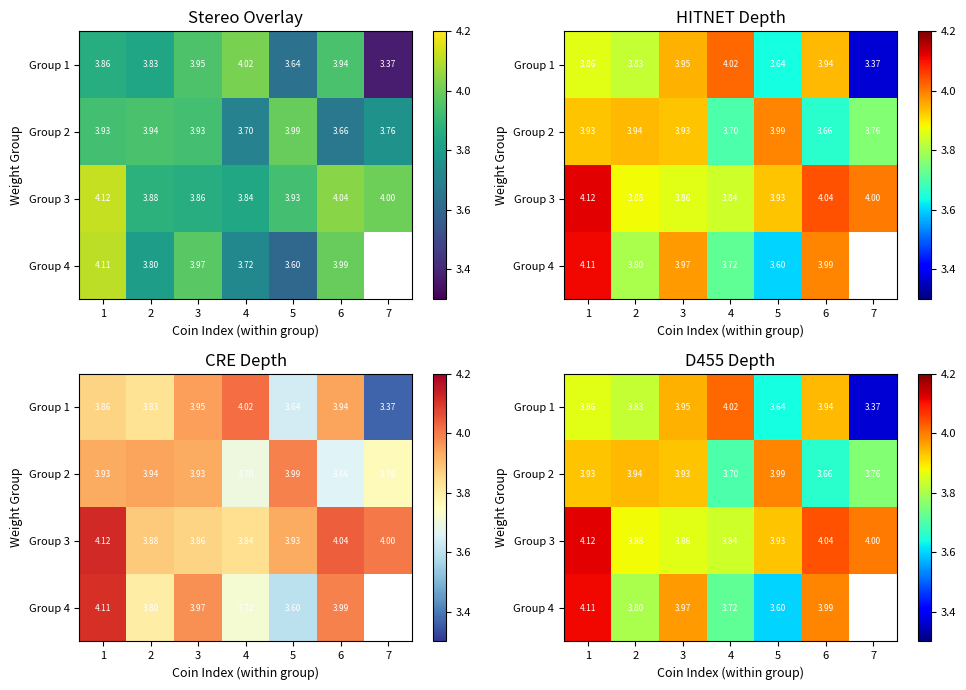

Rank the series at 6 from lowest to highest value.

Group 2, Group 1, Group 4, Group 3